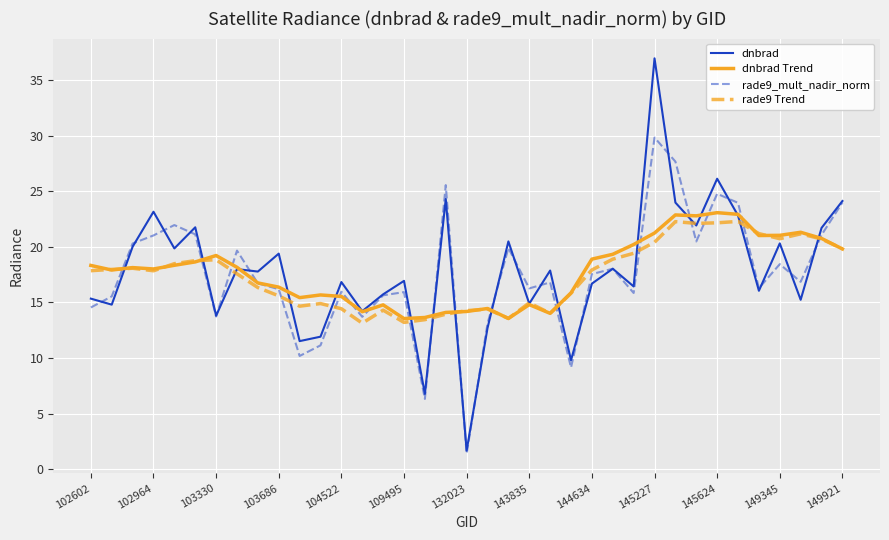

Which series has the widest spread of values?

dnbrad